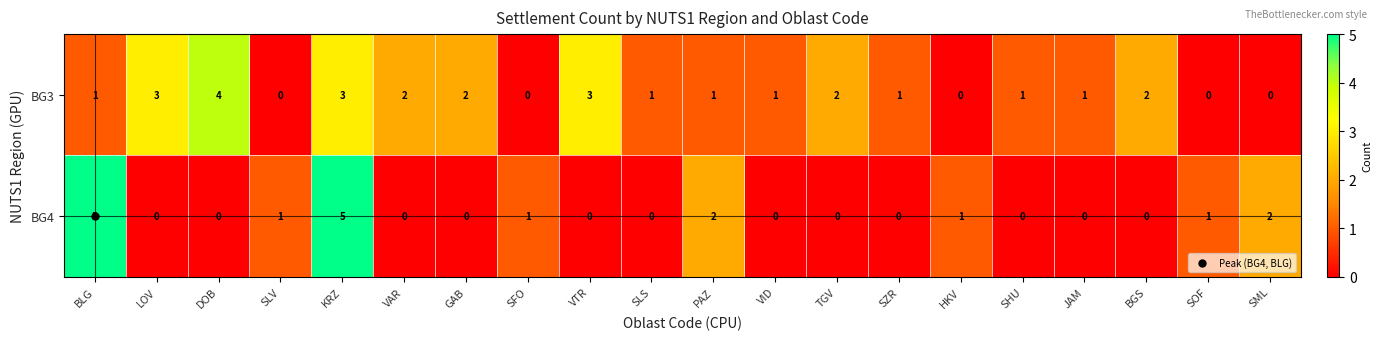

List the series in order of their overall mean, lowest first.

BG4, BG3